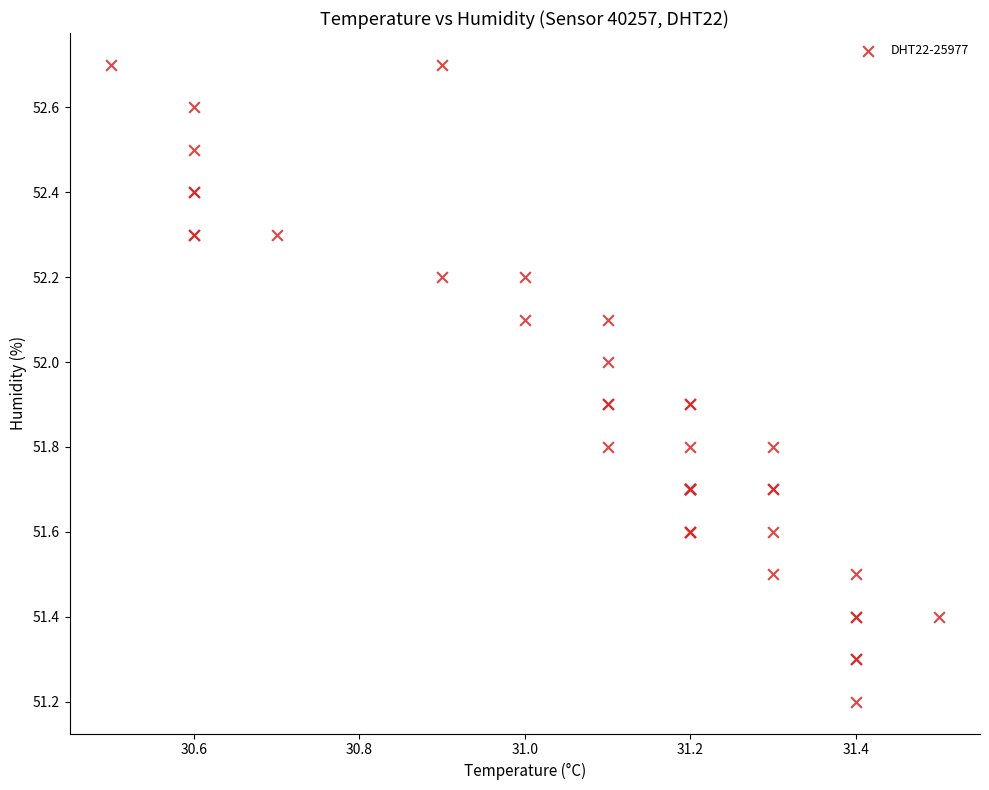

What Y value in the scatter plot is closest to 51?

51.2